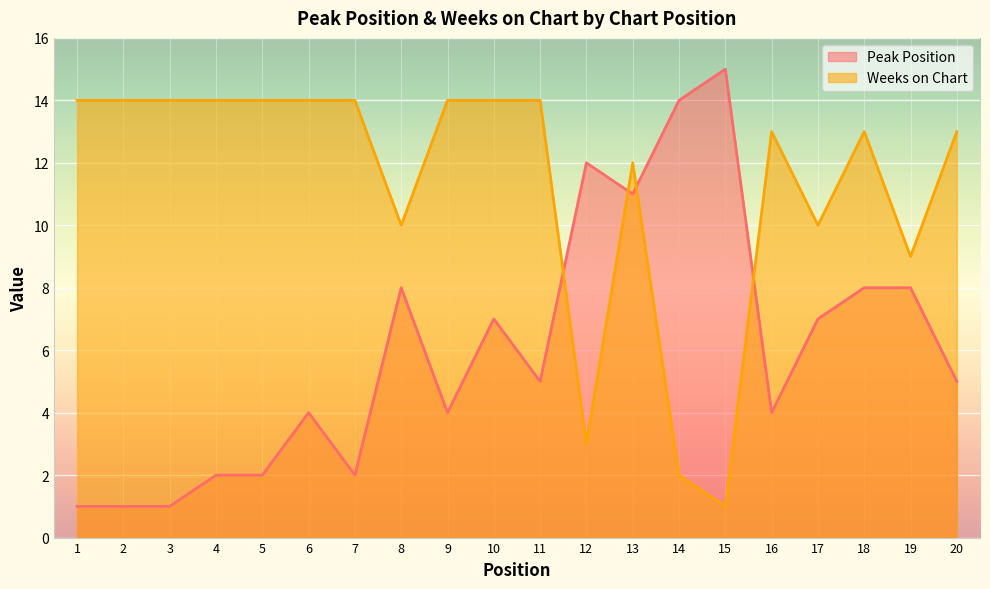

How many lines are shown in the chart?

2